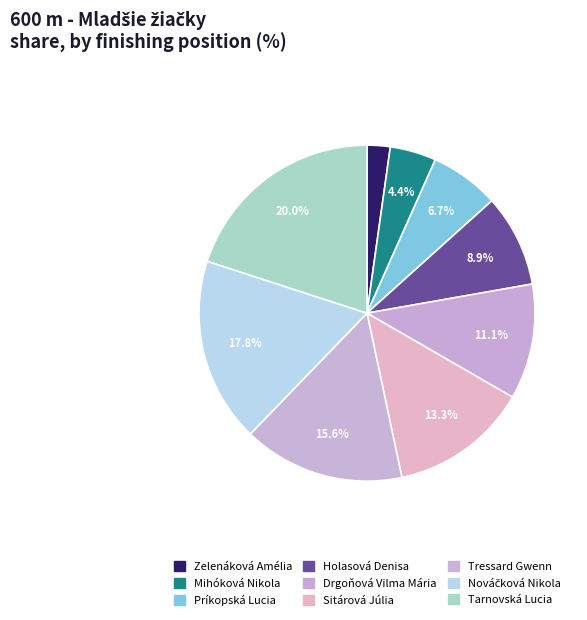

What percentage is NOT represented by Mihóková Nikola?

95.6%